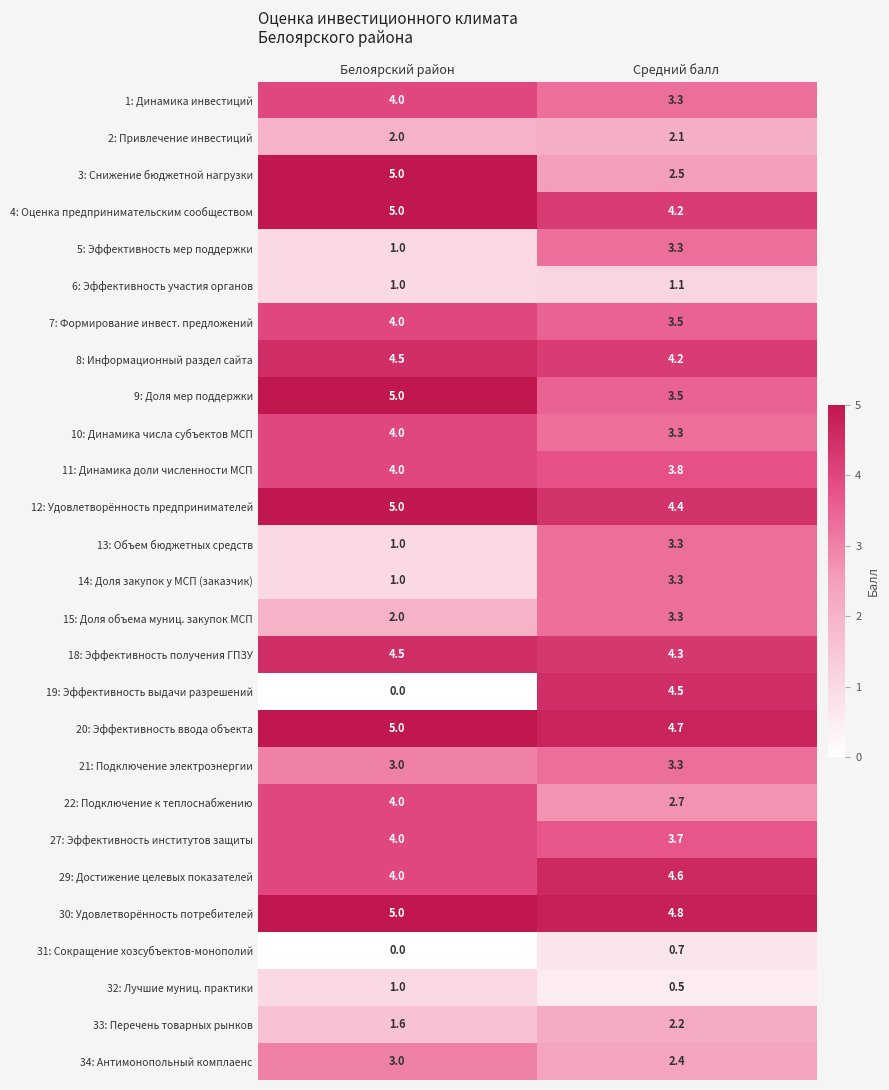

At which category is the sum across all series the highest?

Средний балл